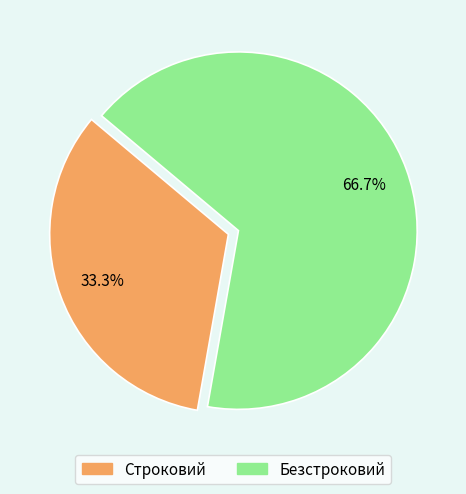

Approximately how many times larger is the value at Строковий compared to Безстроковий?

0.5